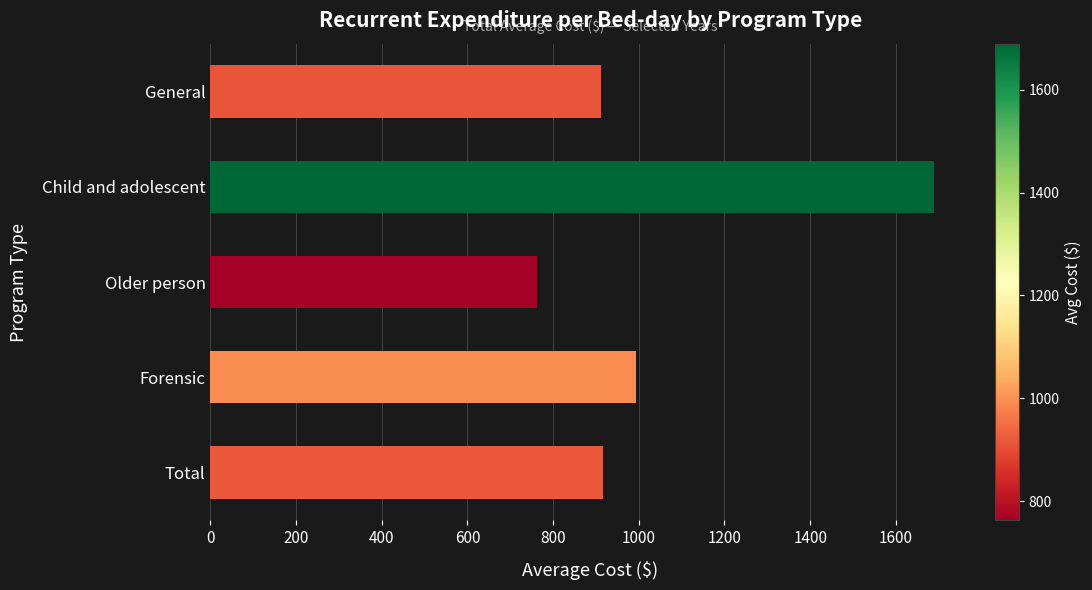

What is the value of the 2nd bar from the top?

1689.3